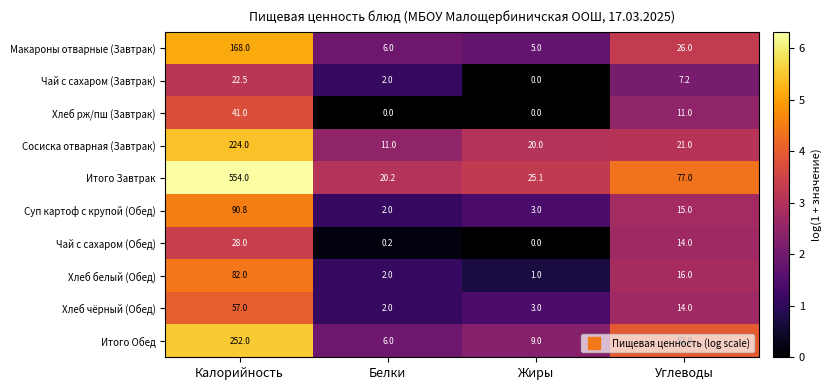

Which series has the largest total across all categories?

Итого Завтрак